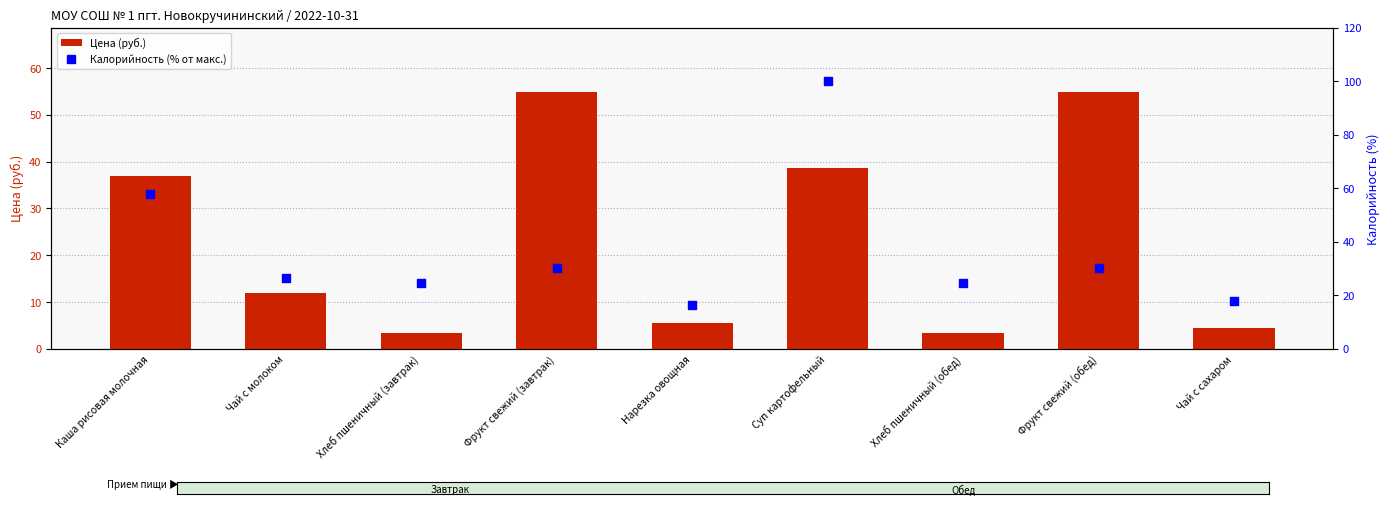

At which category is the sum across all series the highest?

Суп картофельный